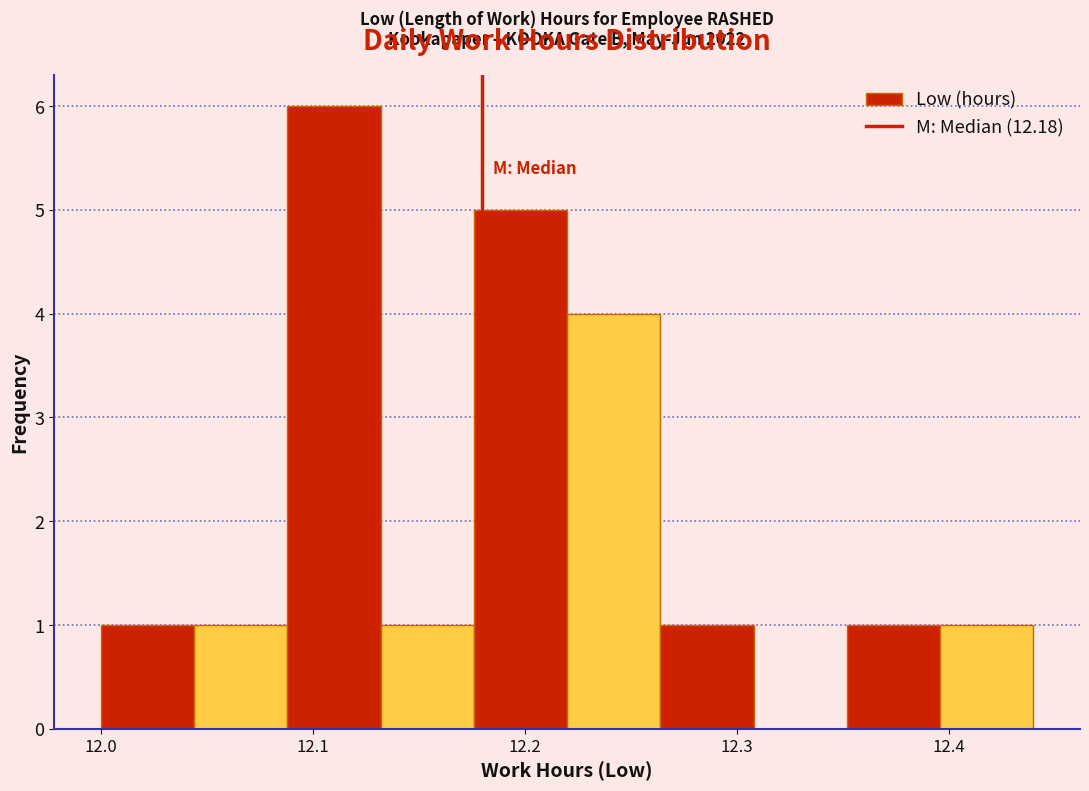

Over which range of the x-axis is the bar tallest?

12.088 to 12.132